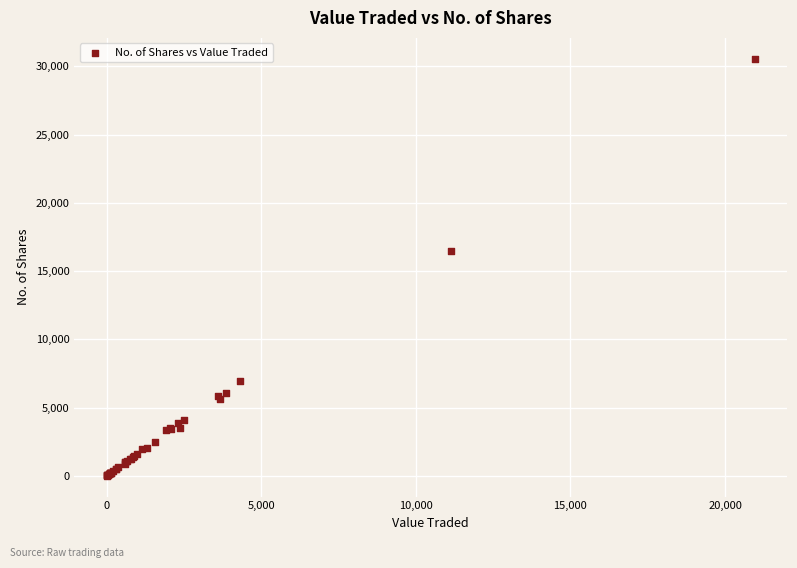

What Y value in the scatter plot is closest to 15288?

16452